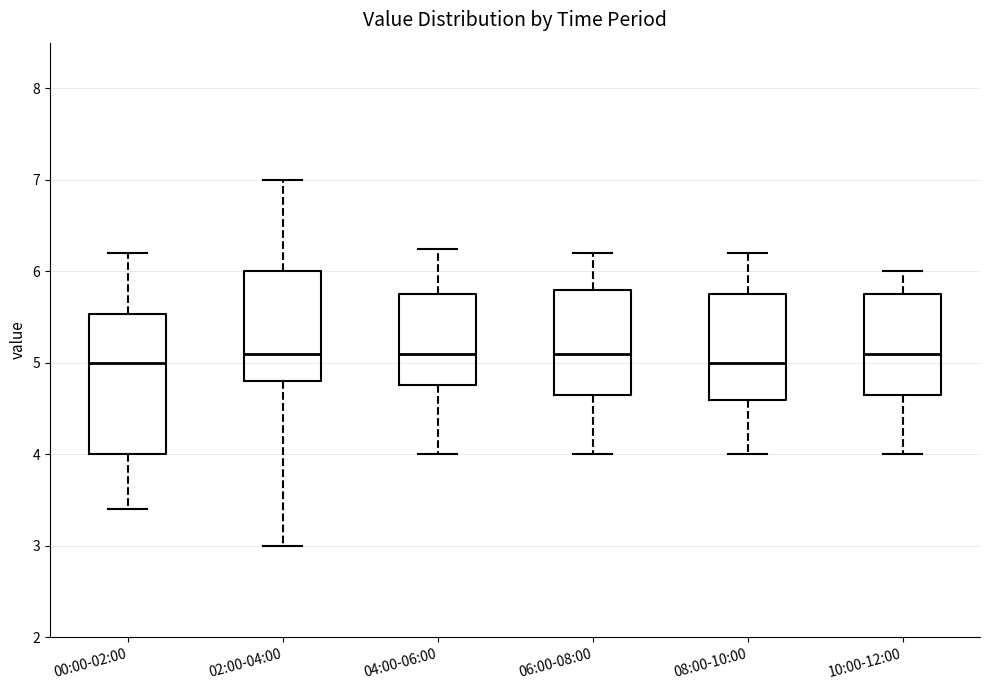

Reading left to right, transcribe this box plot: for each box, give where its median line is, the range the box spans, and where its two whiskers end, as read against the y-axis. The values are not printed on the chart, so give them approximately, as read against the axis.

00:00-02:00: median 5.0, box 4.0 to 5.5, whiskers 3.4 to 6.2
02:00-04:00: median 5.1, box 4.8 to 6.0, whiskers 3.0 to 7.0
04:00-06:00: median 5.1, box 4.8 to 5.8, whiskers 4.0 to 6.3
06:00-08:00: median 5.1, box 4.7 to 5.8, whiskers 4.0 to 6.2
08:00-10:00: median 5.0, box 4.6 to 5.8, whiskers 4.0 to 6.2
10:00-12:00: median 5.1, box 4.7 to 5.8, whiskers 4.0 to 6.0